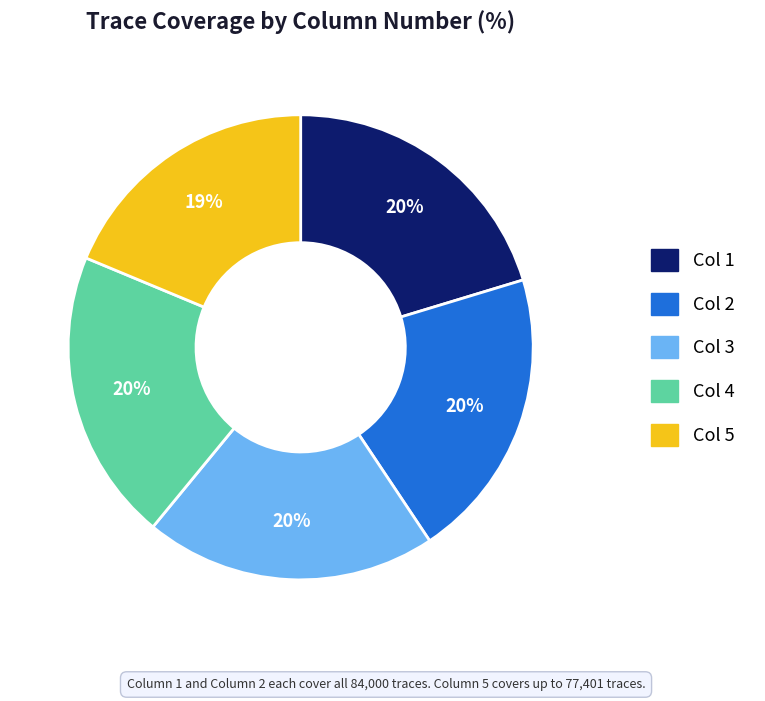

To the nearest percent, what is the average slice percentage?

20%